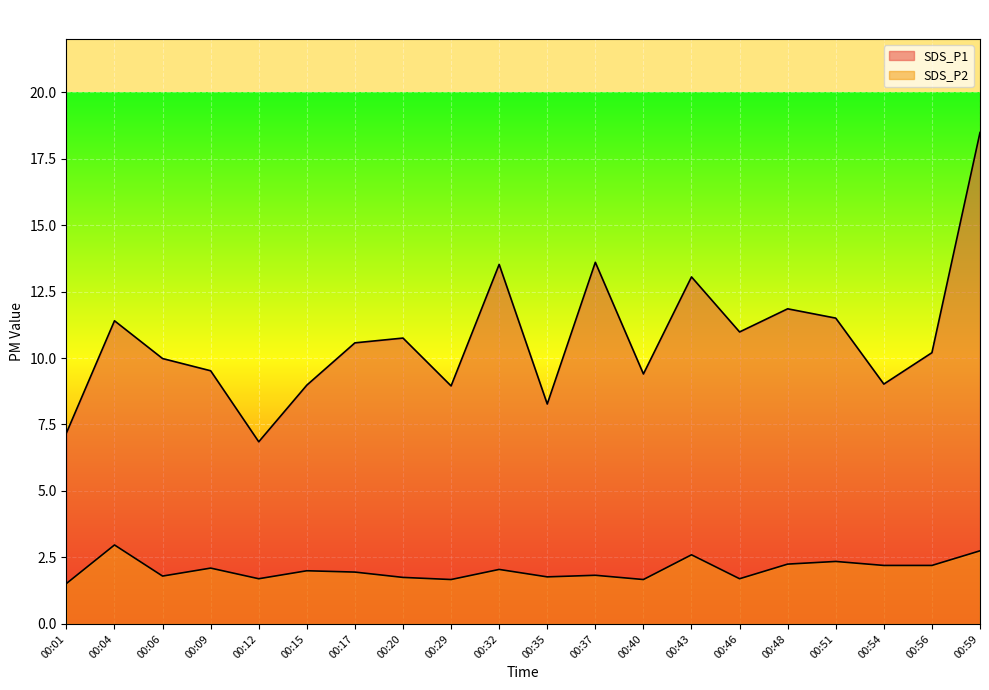

The SDS_P2 series shows 2.2 at 00:54. True or false?

True